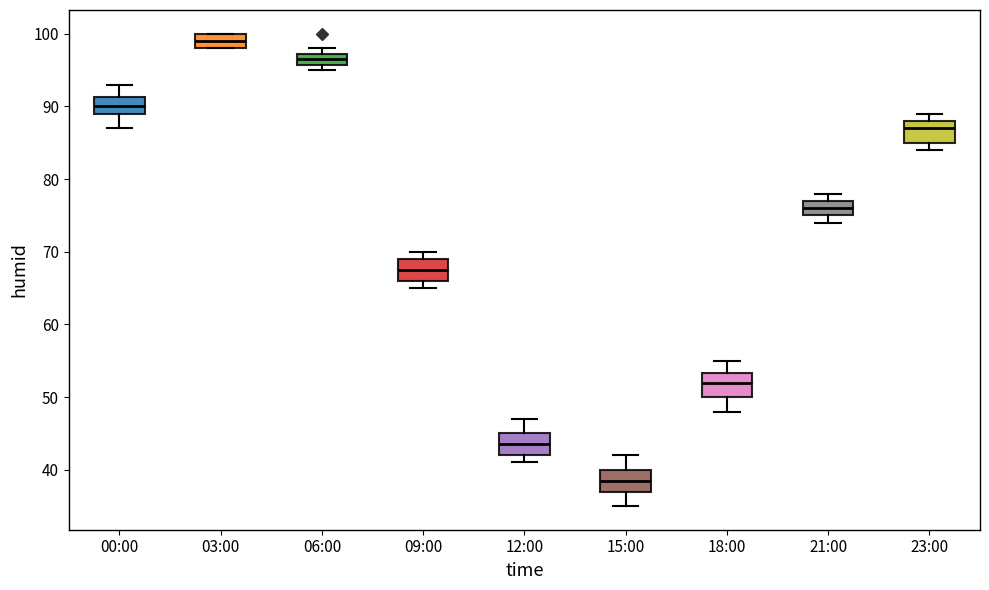

Reading left to right, transcribe this box plot: for each box, give where its median line is, the range the box spans, and where its two whiskers end, as read against the y-axis. The values are not printed on the chart, so give them approximately, as read against the axis.

00:00: median 90, box 89 to 91, whiskers 87 to 93
03:00: median 99, box 98 to 100, whiskers 98 to 100
06:00: median 97 (inside the box), box 96 to 97, whiskers 95 to 98
09:00: median 68, box 66 to 69, whiskers 65 to 70
12:00: median 44, box 42 to 45, whiskers 41 to 47
15:00: median 39, box 37 to 40, whiskers 35 to 42
18:00: median 52, box 50 to 53, whiskers 48 to 55
21:00: median 76, box 75 to 77, whiskers 74 to 78
23:00: median 87, box 85 to 88, whiskers 84 to 89